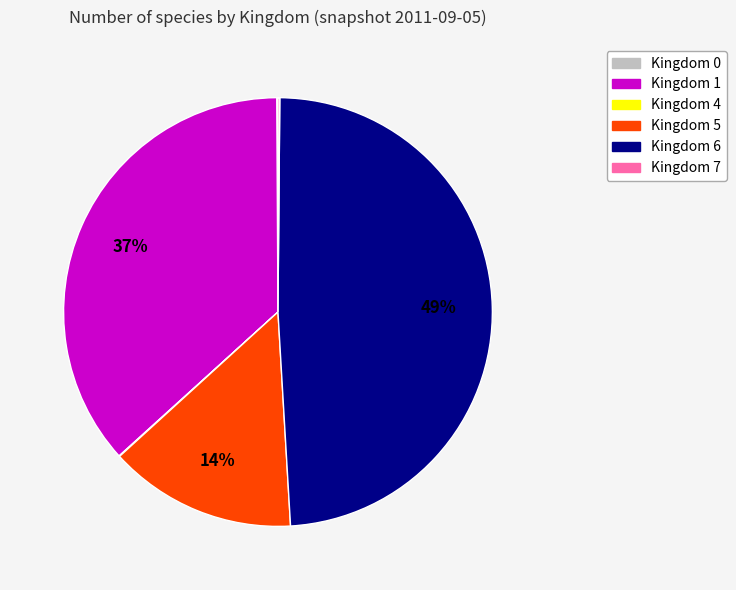

To the nearest percent, what is the average slice percentage?

17%